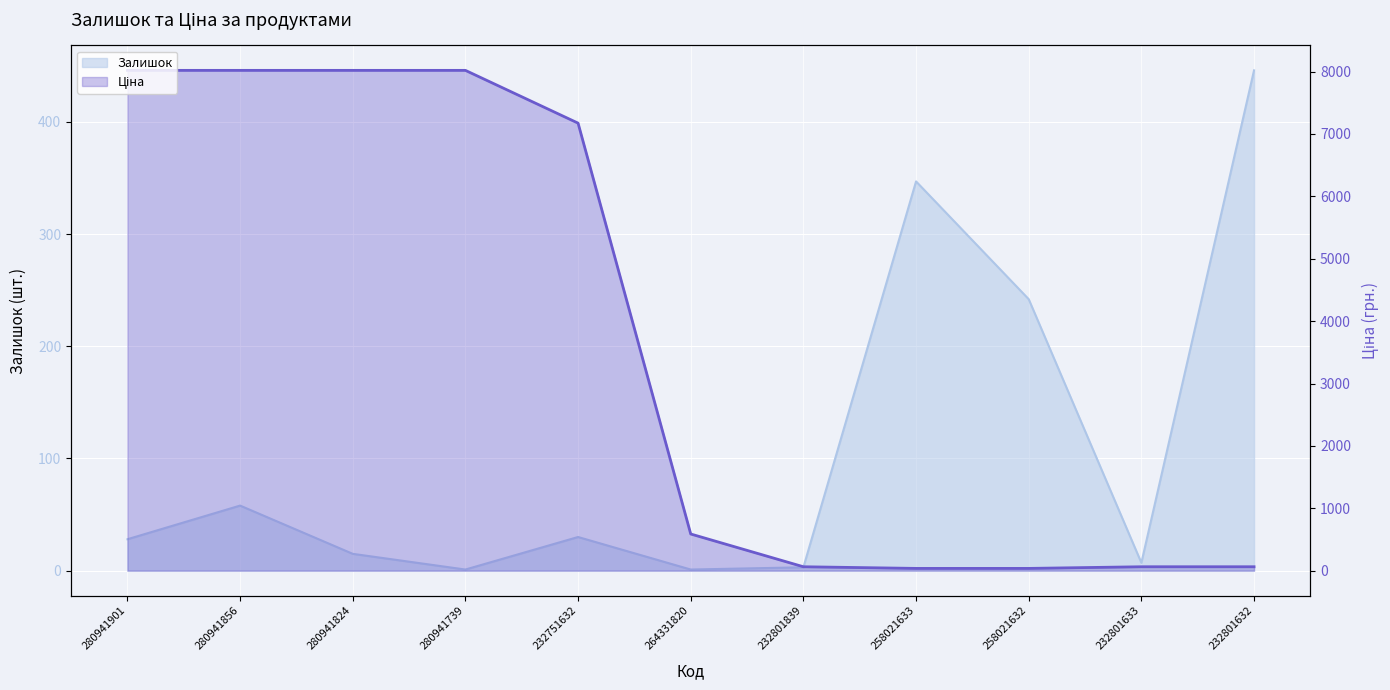

Between 280941824 and 232801633, which series saw the biggest shift?

Ціна